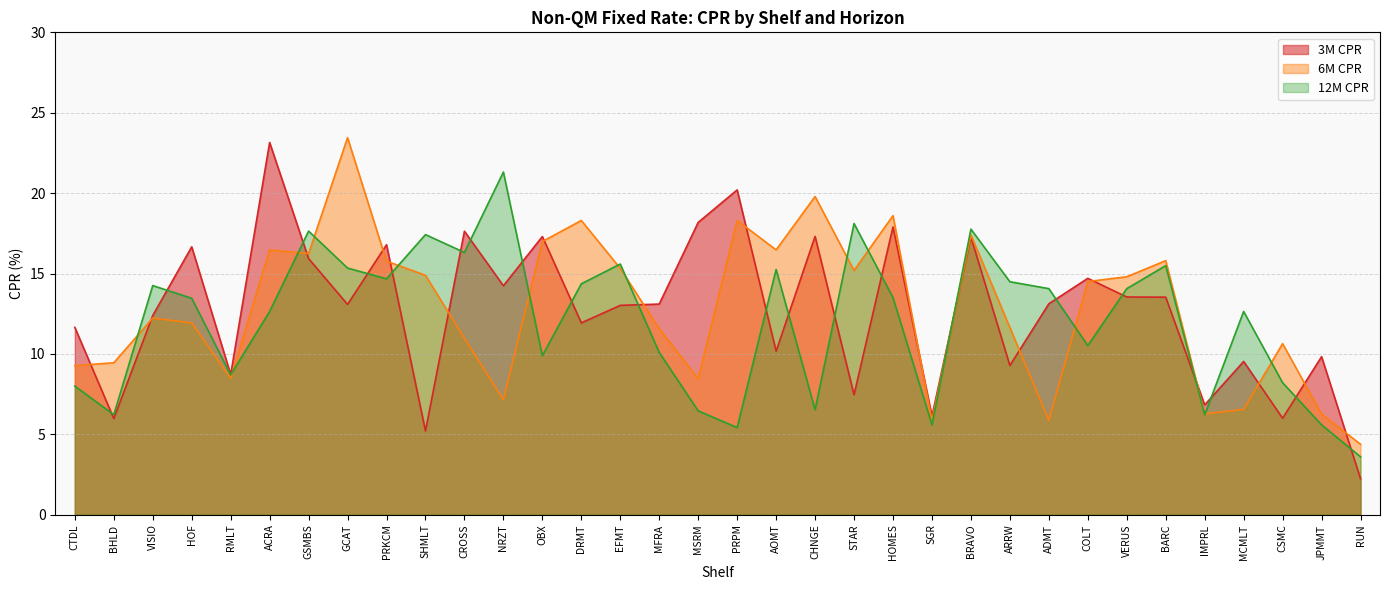

Which series has the largest range (max minus min)?

3M CPR